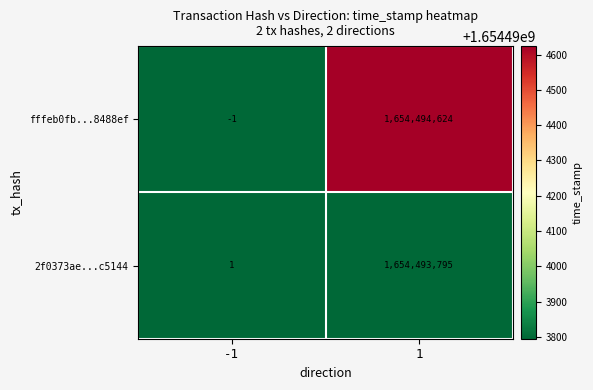

What is the sum of all fffeb0fb...8488ef values?

1654494623